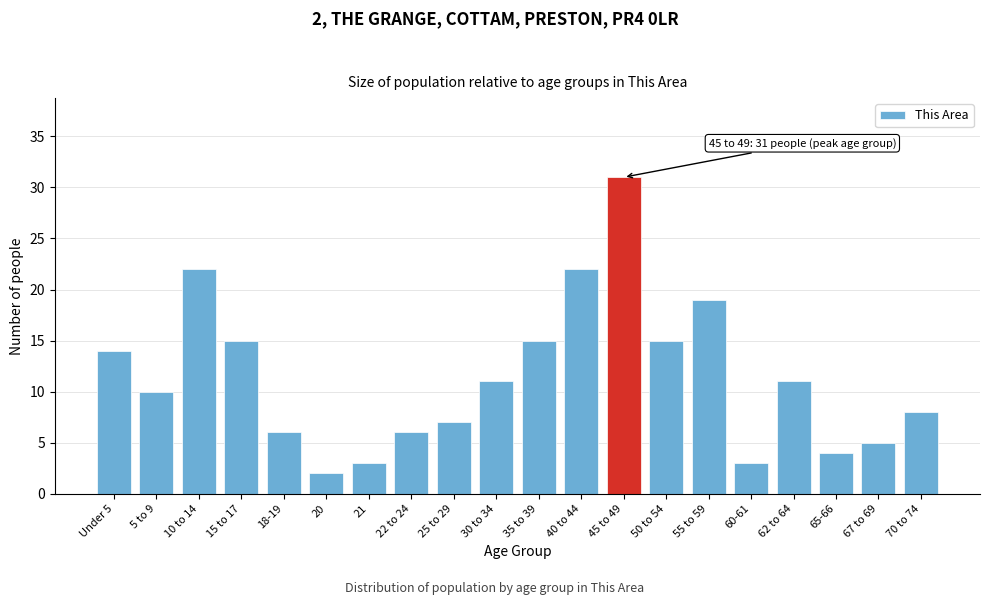

Reading left to right, list all the values displayed in this chart.

14	10	22	15	6	2	3	6	7	11	15	22	31	15	19	3	11	4	5	8